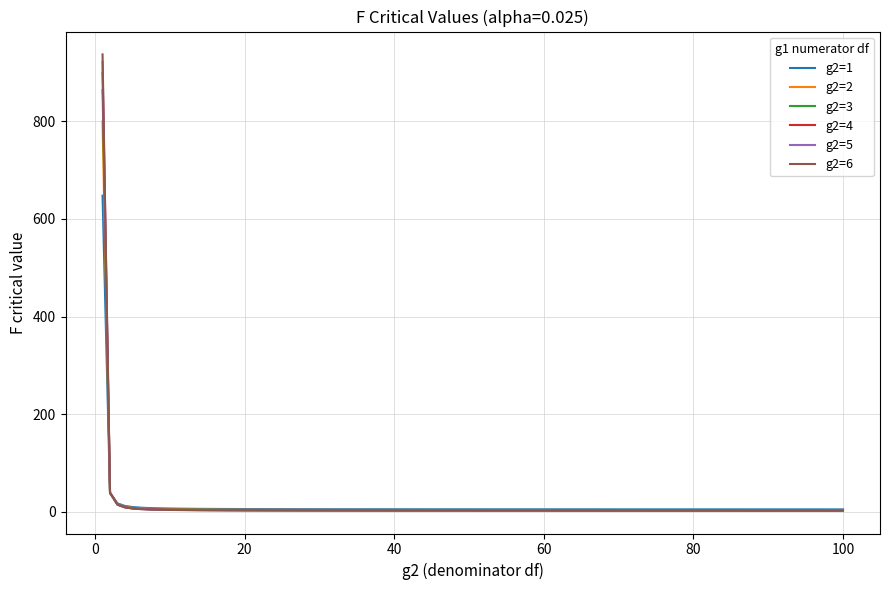

Which series has the largest range (max minus min)?

g2=6